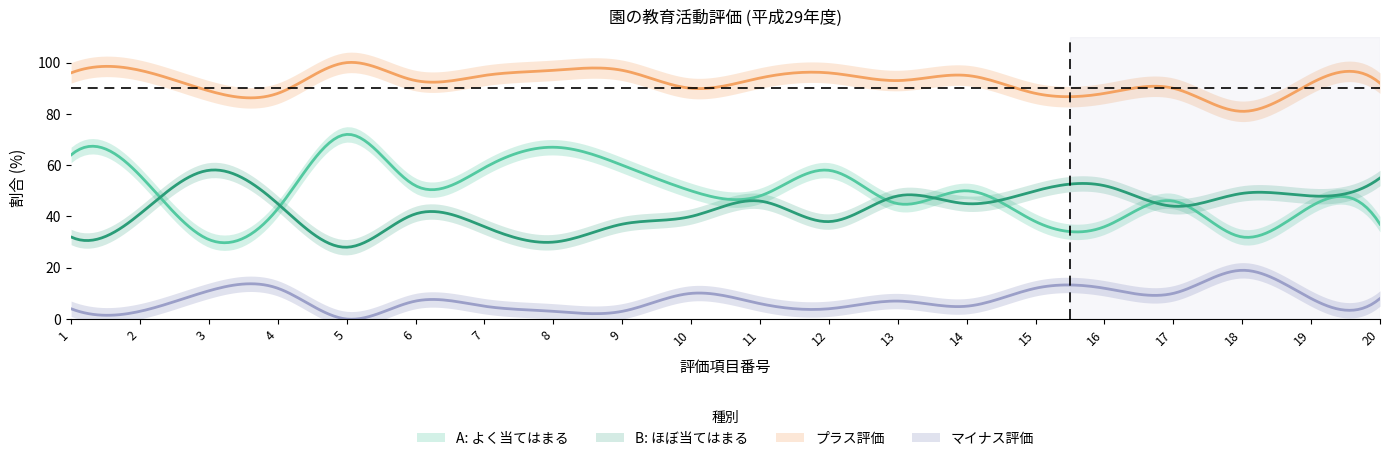

True or false: B and Minus cross at least once.

False